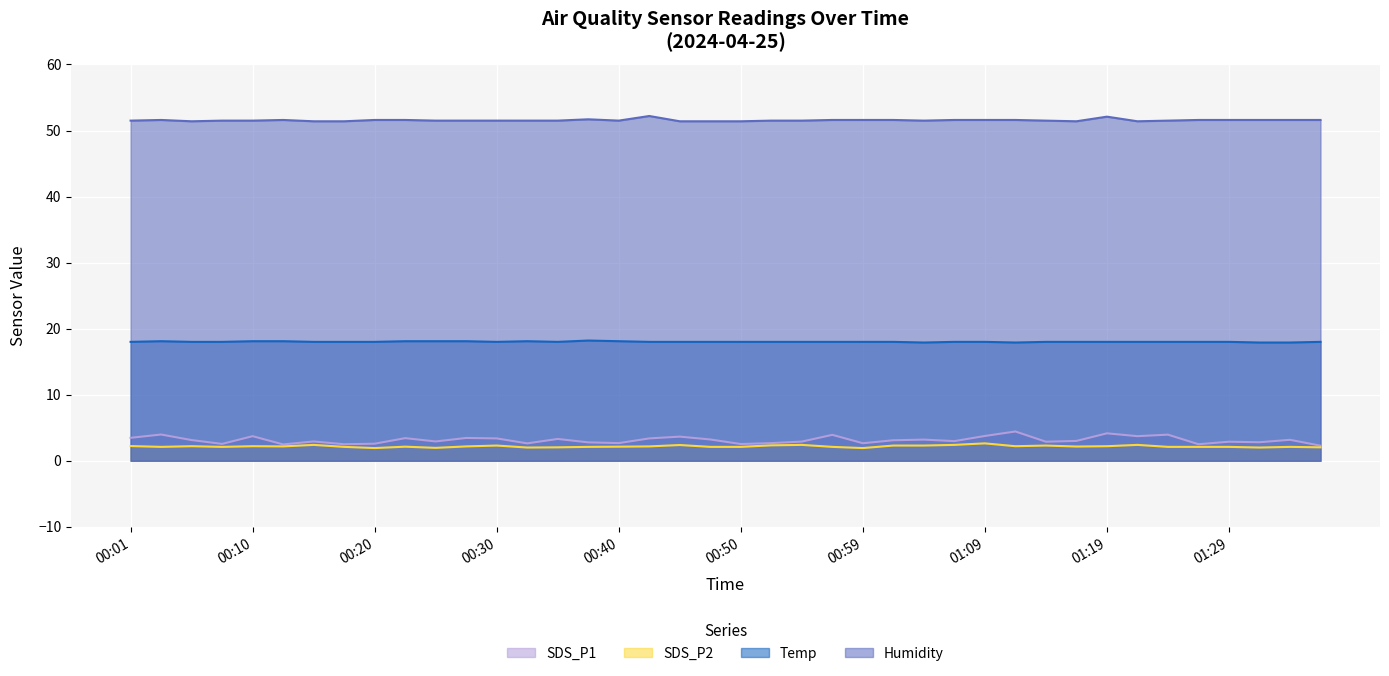

Is it true that SDS_P1 equals 2.5 at 00:50?

True